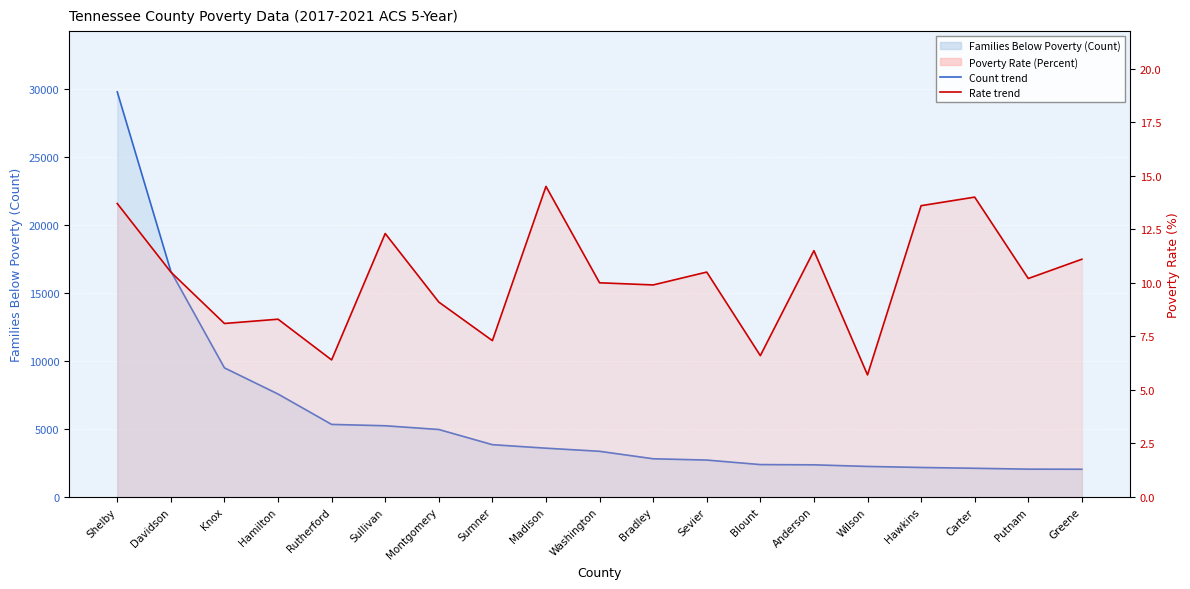

At which label is Families Below Poverty (Count) closest to 15903?

Davidson